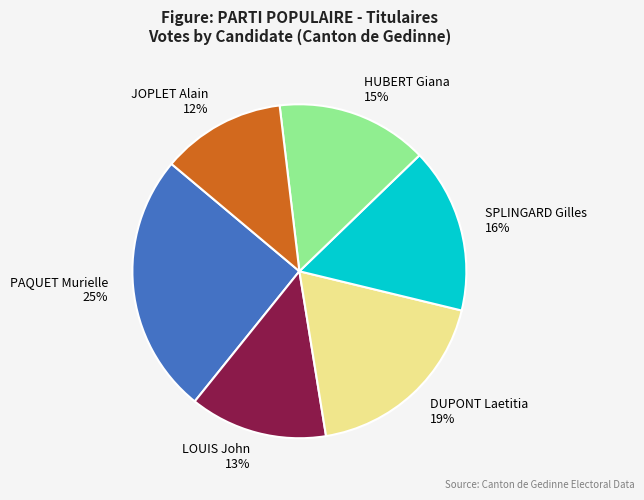

Count the number of slices in the pie.

6